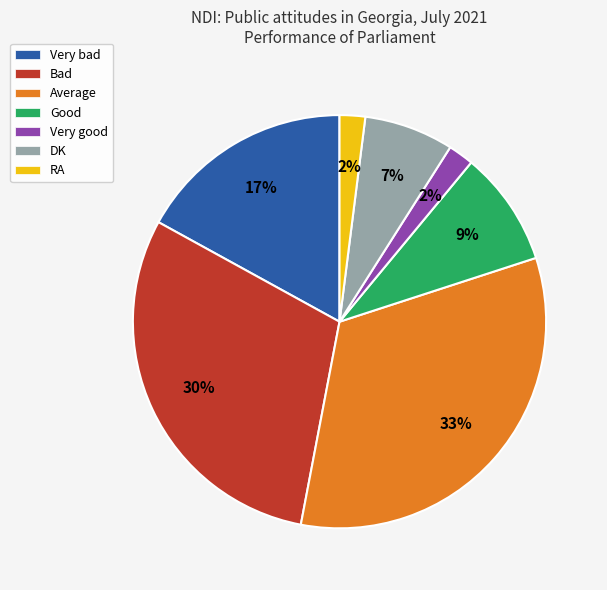

What percentage is the Average slice, to the nearest percent?

33%